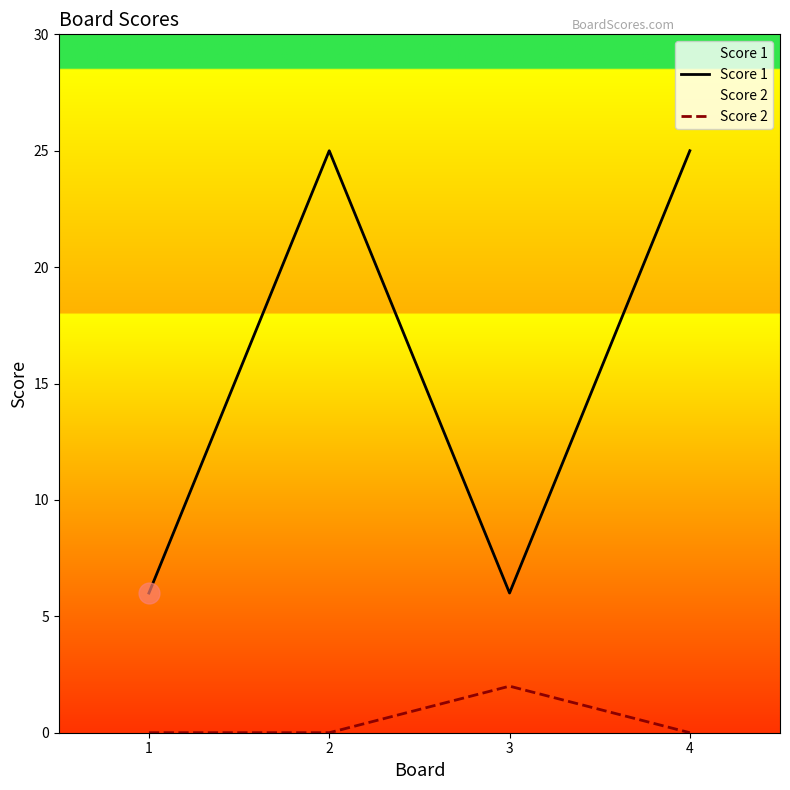

Where is the first local minimum for Score 1?

3